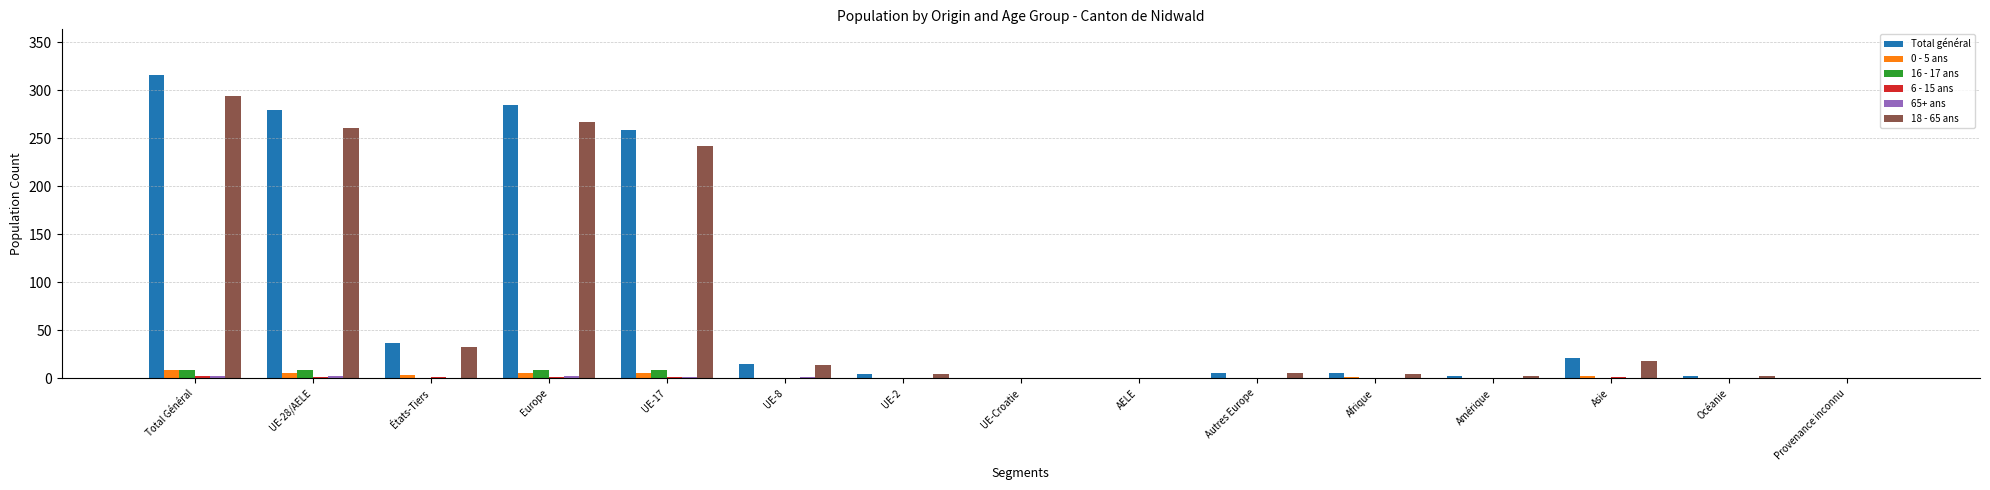

Where is Total général nearest to the value 158?

UE-17